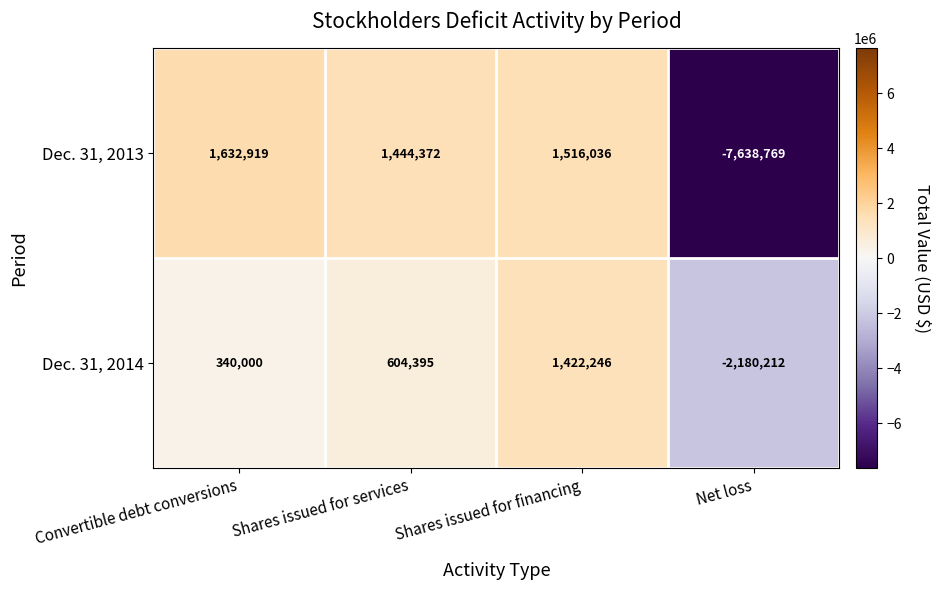

At which label is Dec. 31, 2013 closest to -3002925?

Shares issued for services